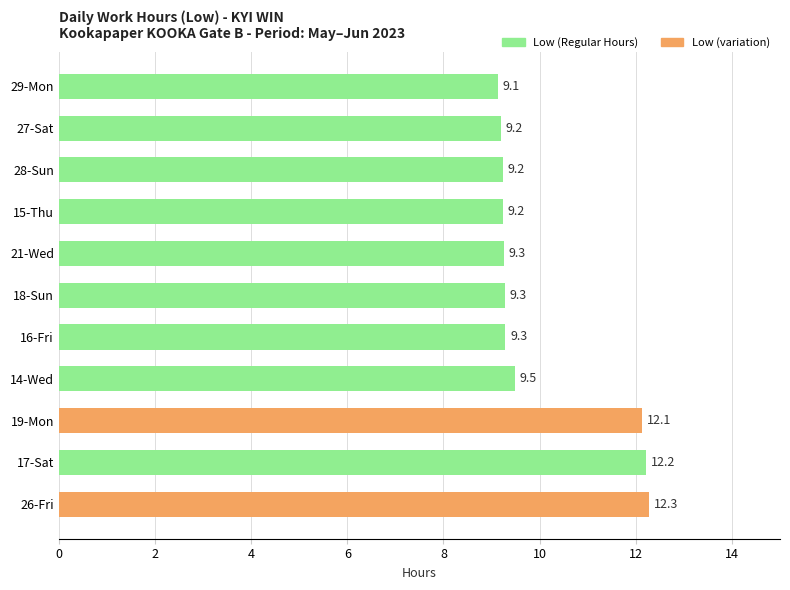

Does the chart contain any negative values?

No